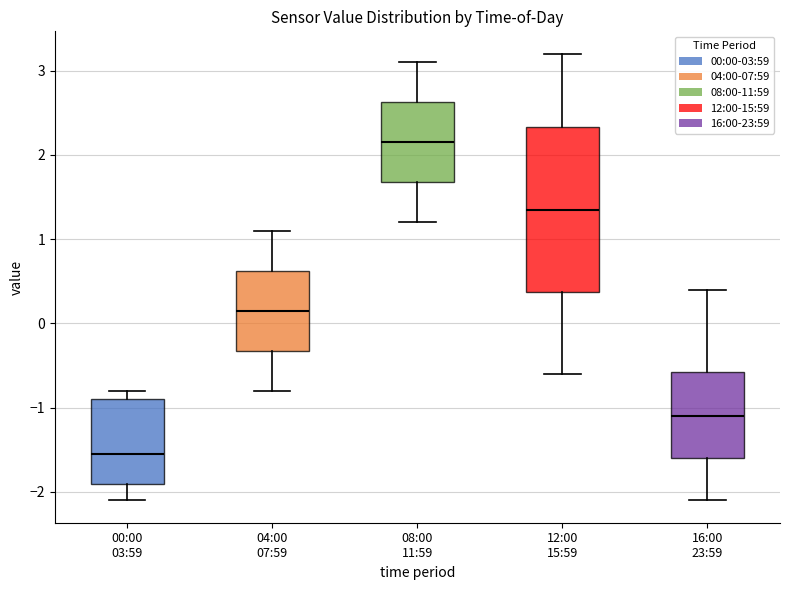

Which box is the tallest, from its lower edge to its upper edge?

12:00 15:59